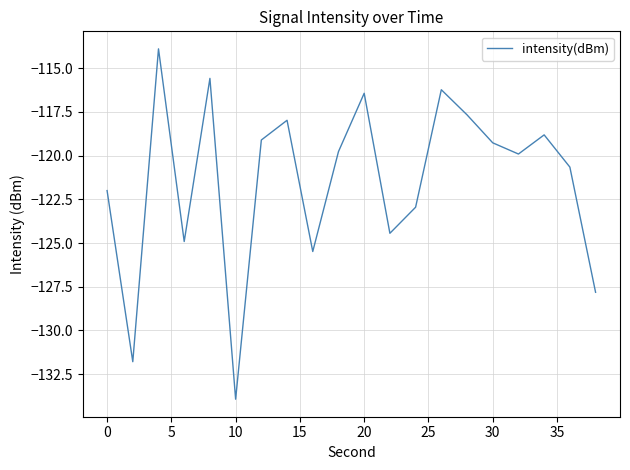

What is the minimum value shown in the chart?

-133.9